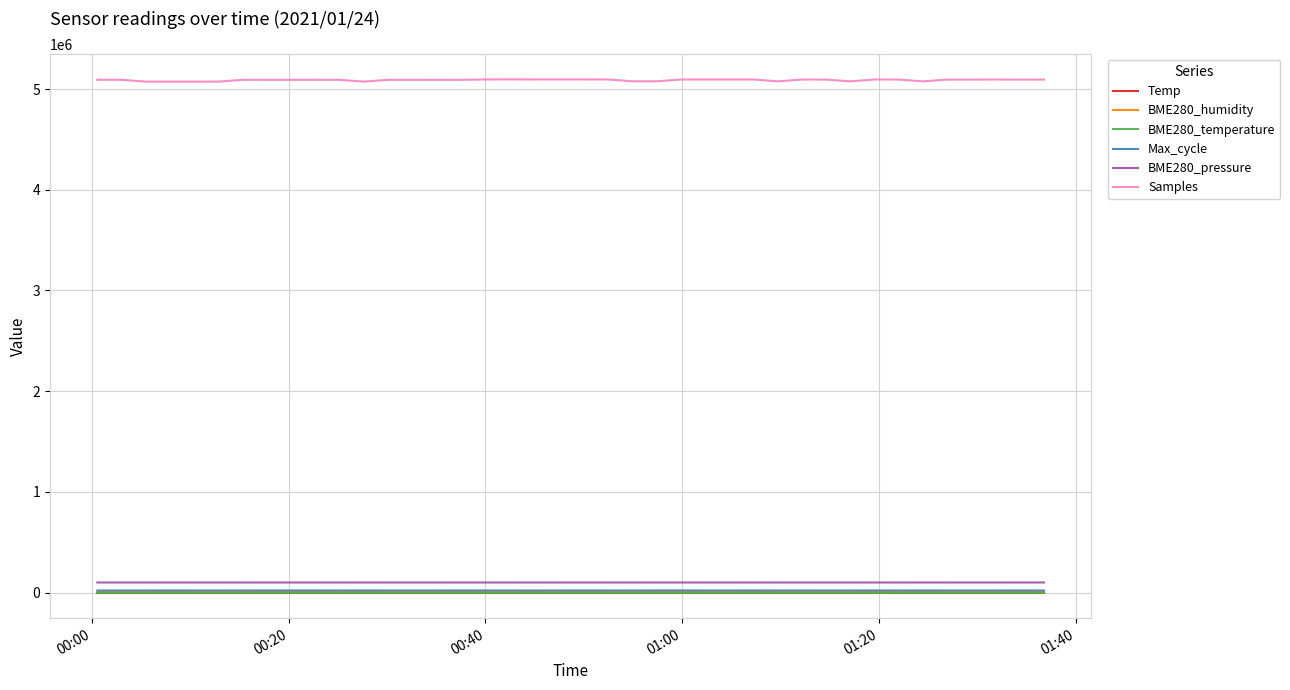

Which series has the largest range (max minus min)?

Samples